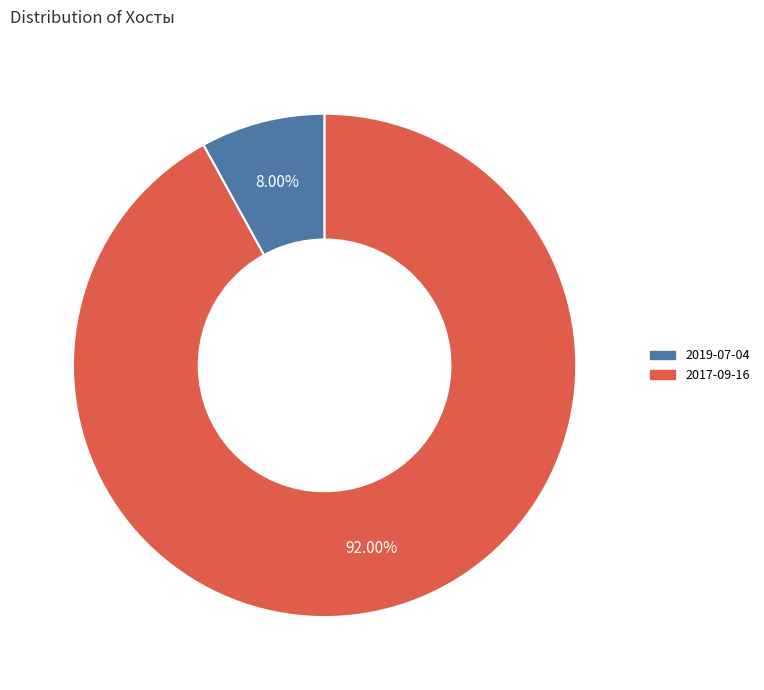

To the nearest percent, what is the difference between the largest and smallest slice percentages?

84%